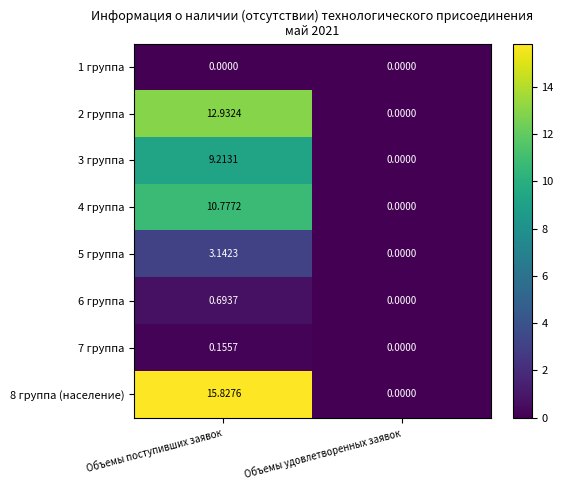

Which label corresponds to the largest value in the chart?

Объемы поступивших заявок